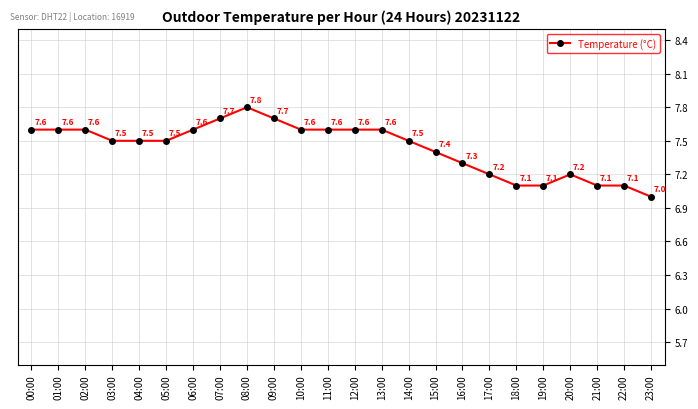

The chart shows a value of 12.1 at 13:00. True or false?

False